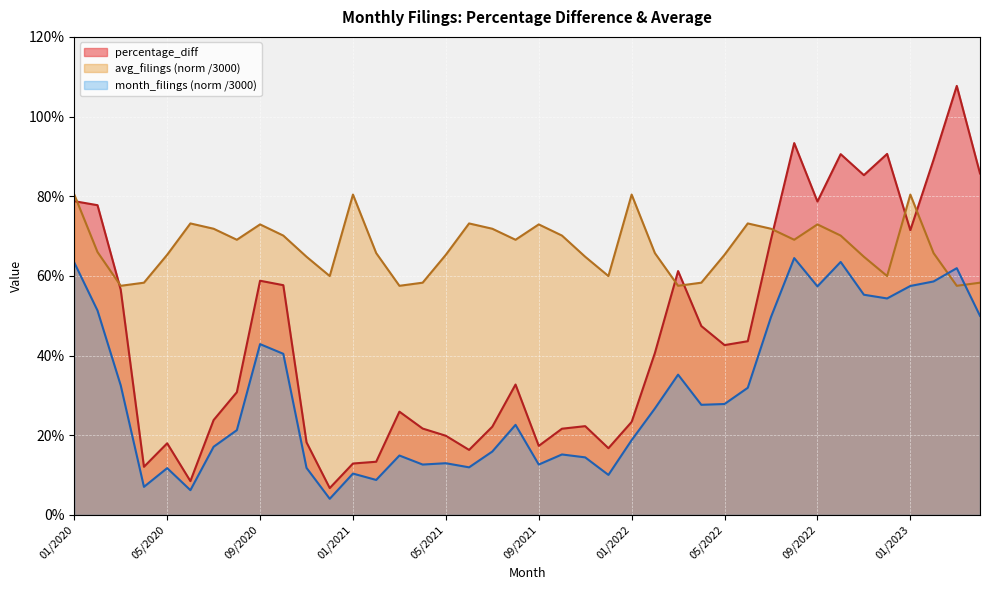

What is the sum of the month_filings values at 10/2021 and 02/2022?

0.4